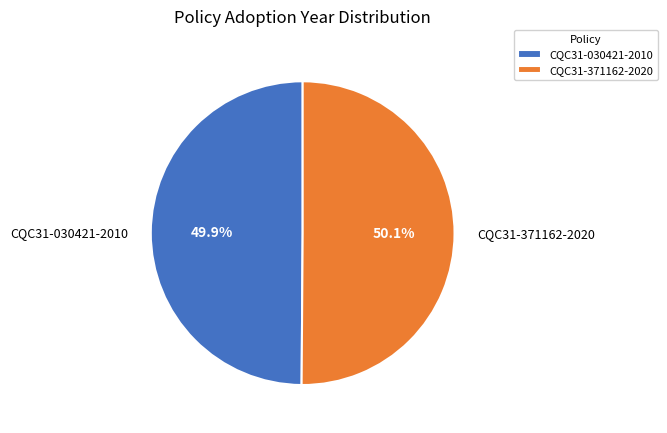

What is the ratio of the value at CQC31-371162-2020 to the value at CQC31-030421-2010?

1.0